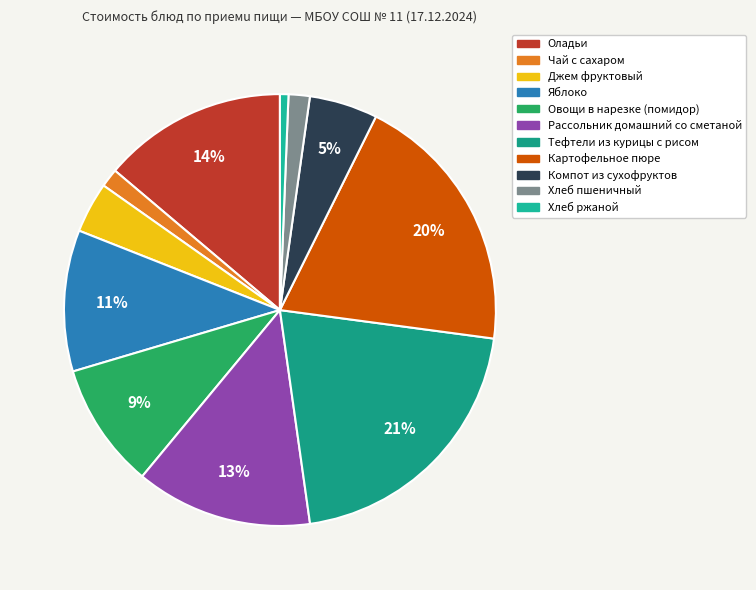

How many segments does this pie chart have?

11